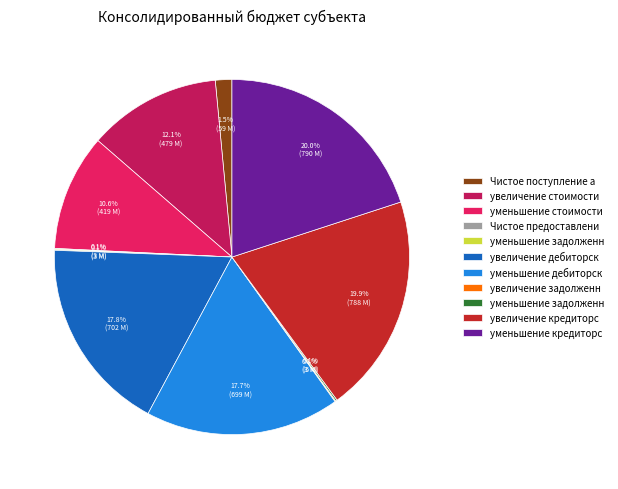

Is there any slice that represents more than half of the pie?

No